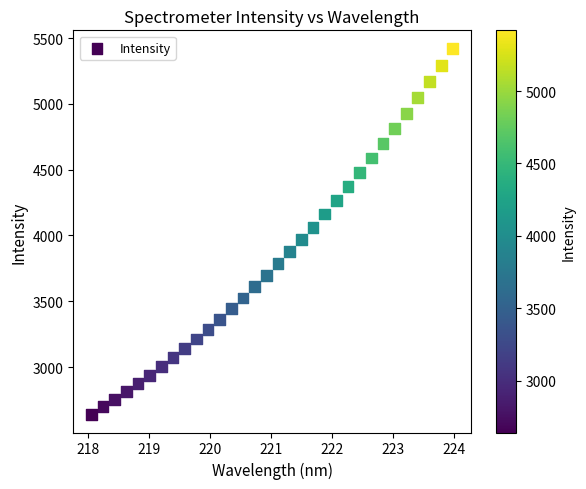

What is the range of Y values (max minus min)?

2778.4